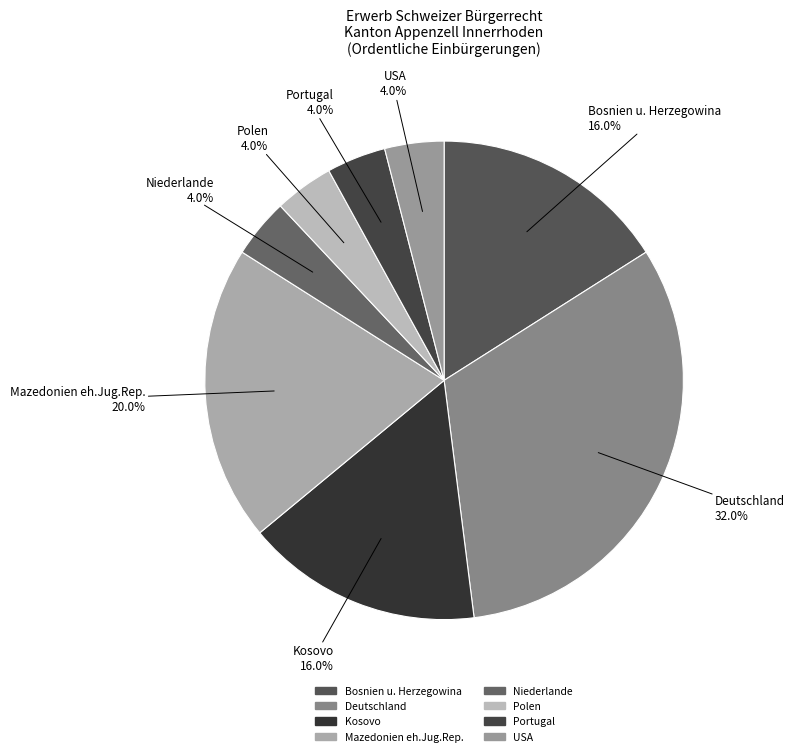

What percentage is the Mazedonien eh.Jug.Rep. slice, to the nearest percent?

20%